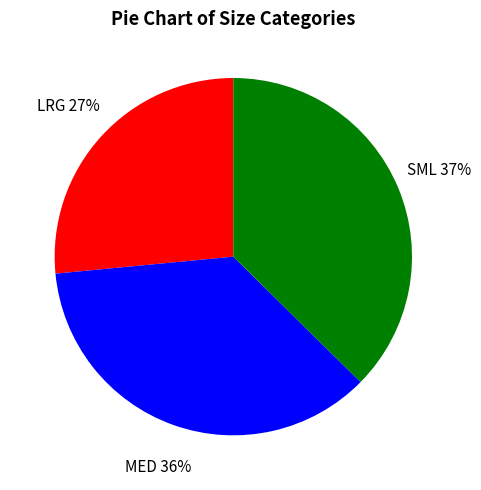

To the nearest percent, what is the combined percentage of SML and LRG?

64%